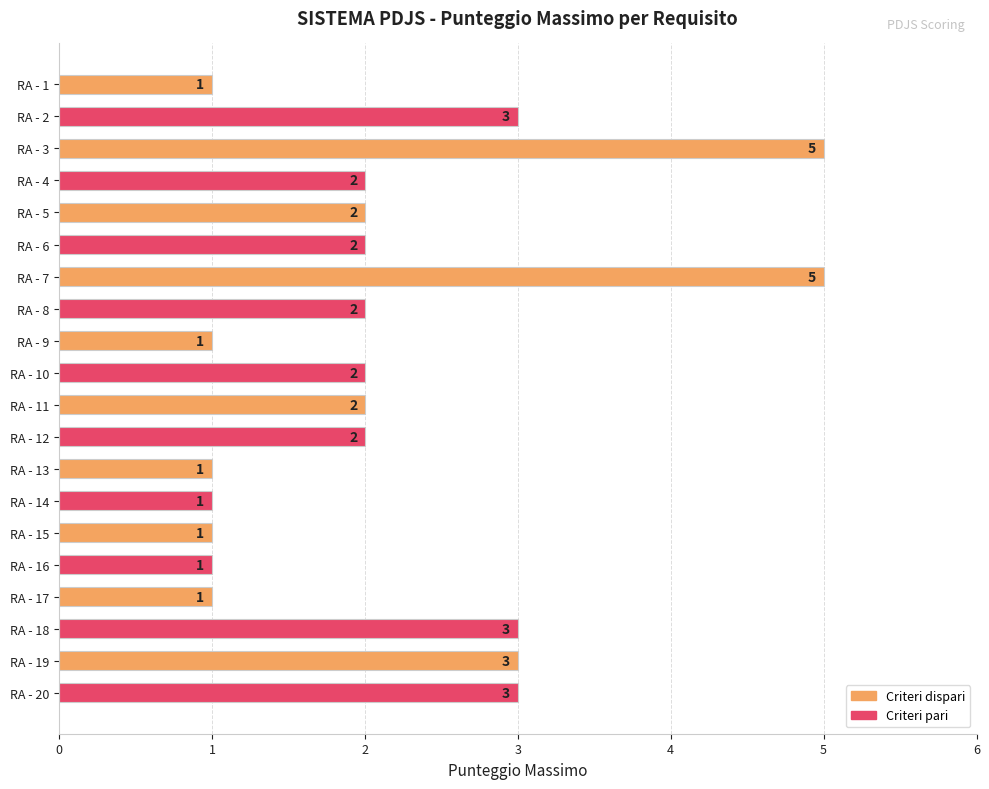

Reading top to bottom, what are all the values shown in this chart?

1	3	5	2	2	2	5	2	1	2	2	2	1	1	1	1	1	3	3	3